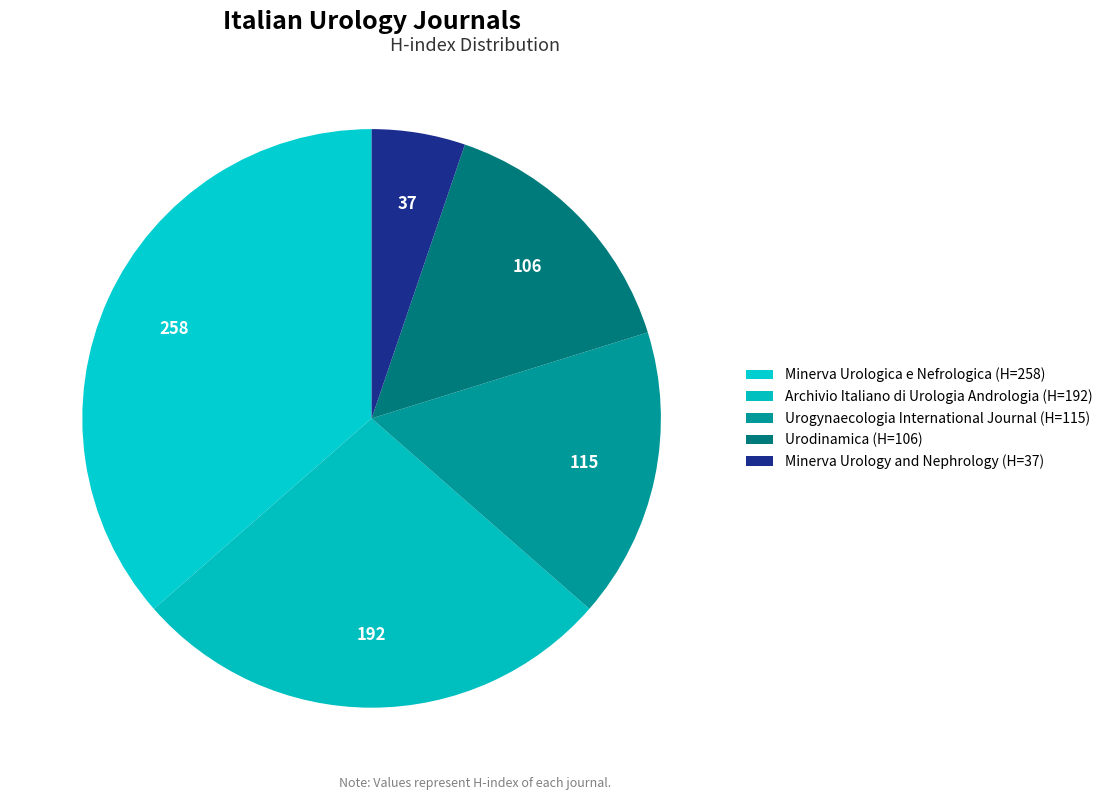

To the nearest percent, what is the difference between the Urogynaecologia International Journal and Archivio Italiano di Urologia Andrologia slice percentages?

11%